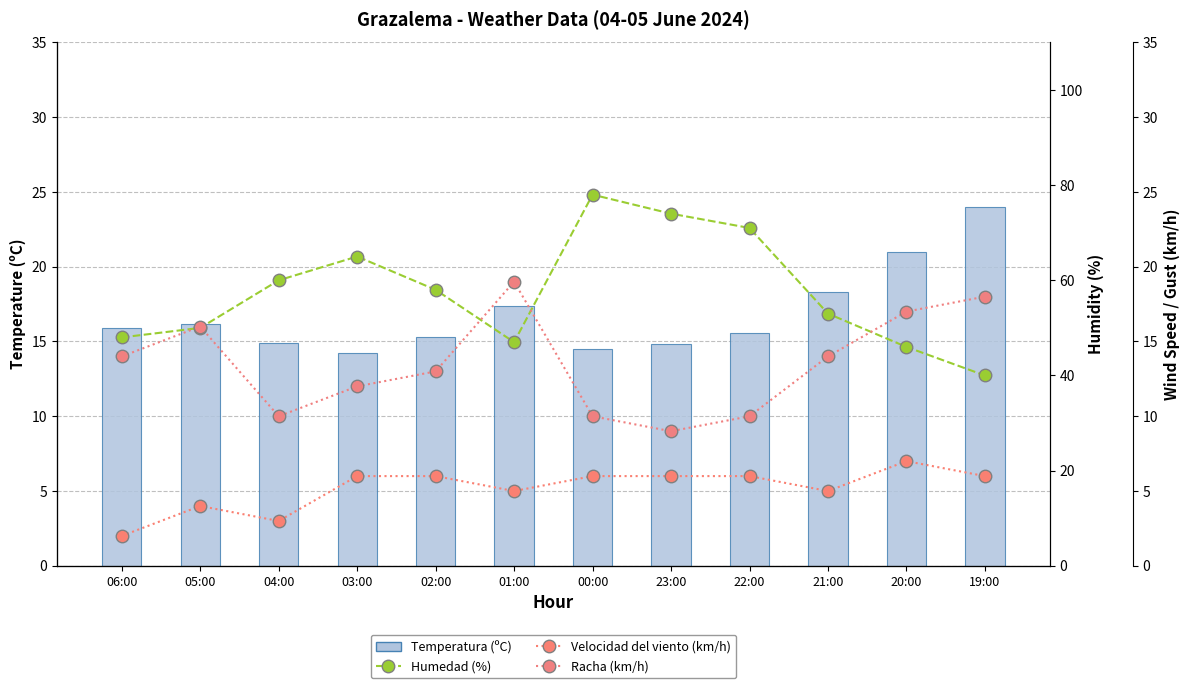

Where is Racha (km/h) nearest to the value 14?

06:00